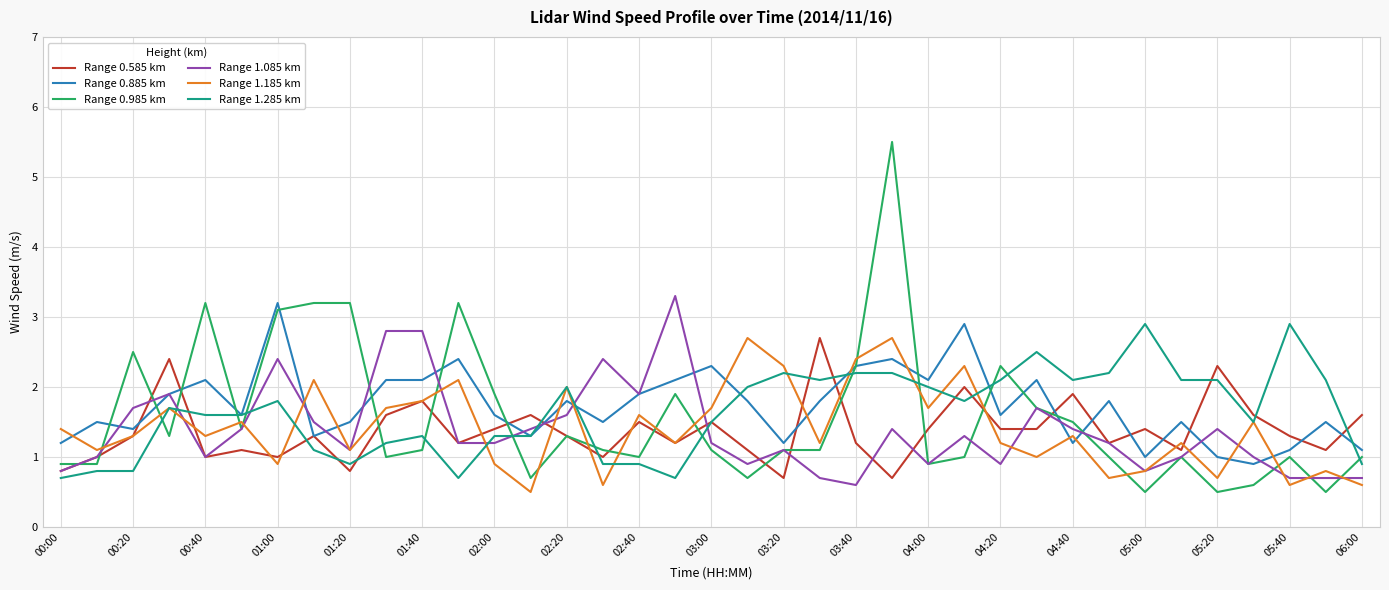

What is the maximum value for Range 0.985 km?

5.5